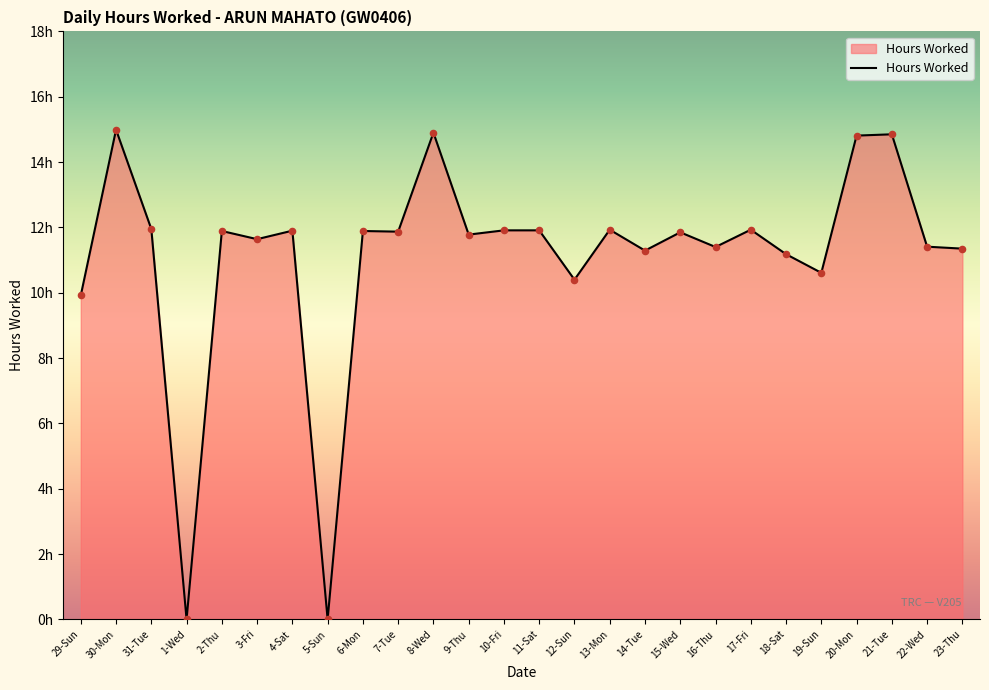

Between 18-Sat and 17-Fri, which is larger?

17-Fri